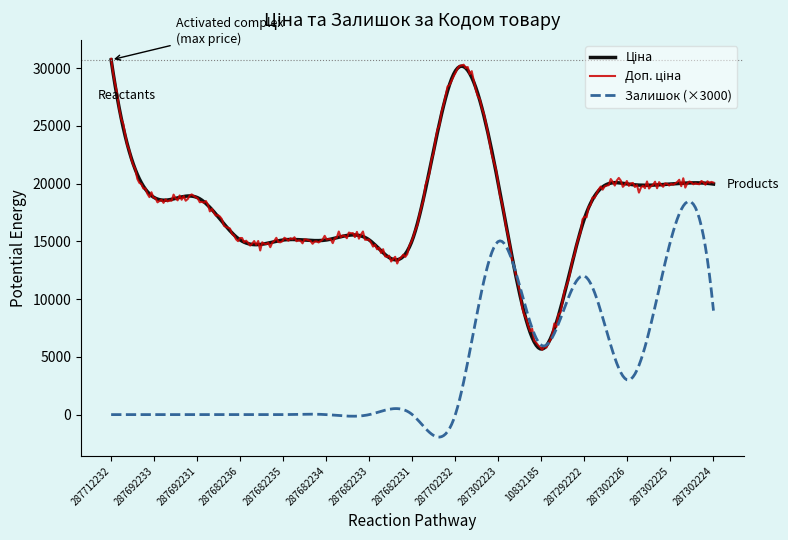

What is the smallest value displayed?

-1946.3